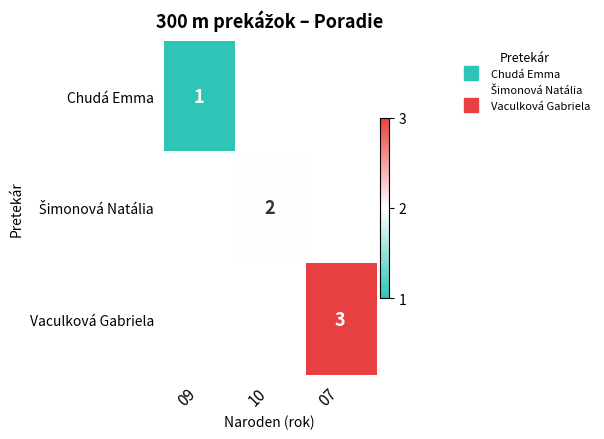

Count the number of categories in the chart.

3